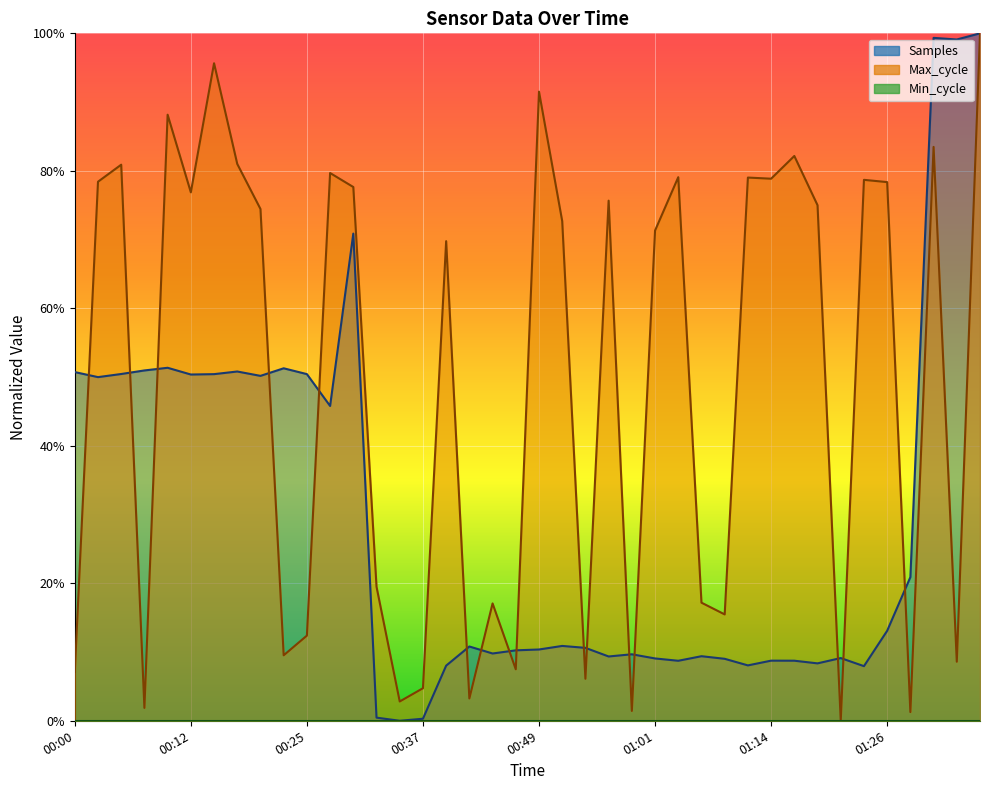

How many values in Samples are above zero?

39